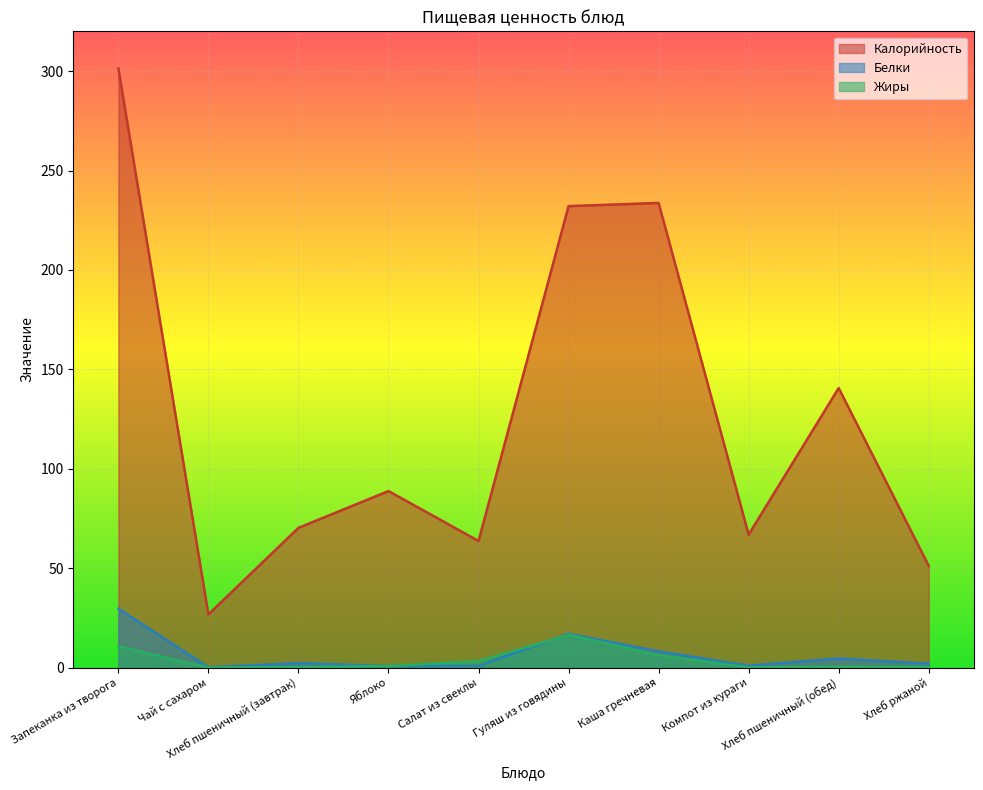

True or false: Калорийность has a value of 26.5 at Хлеб пшеничный (завтрак).

False